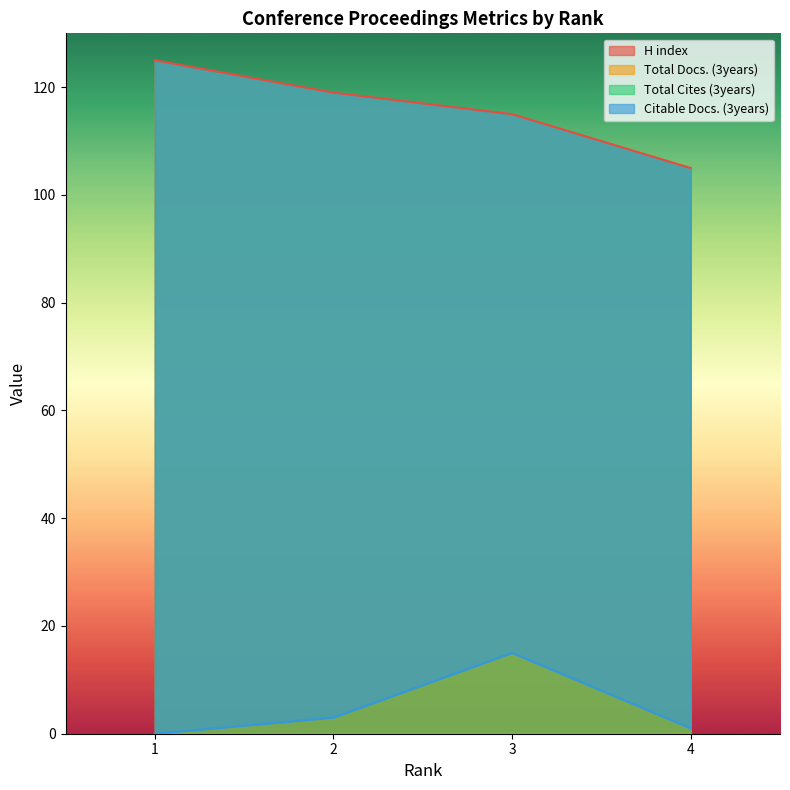

What is the difference between the highest and lowest values at 1?

125